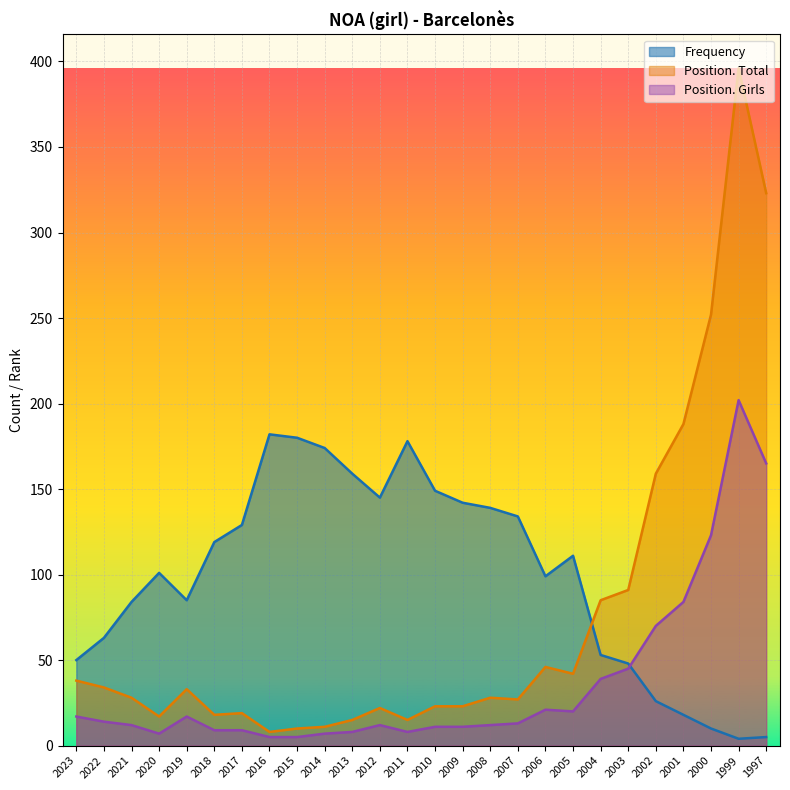

Which series has the largest range (max minus min)?

Position. Total